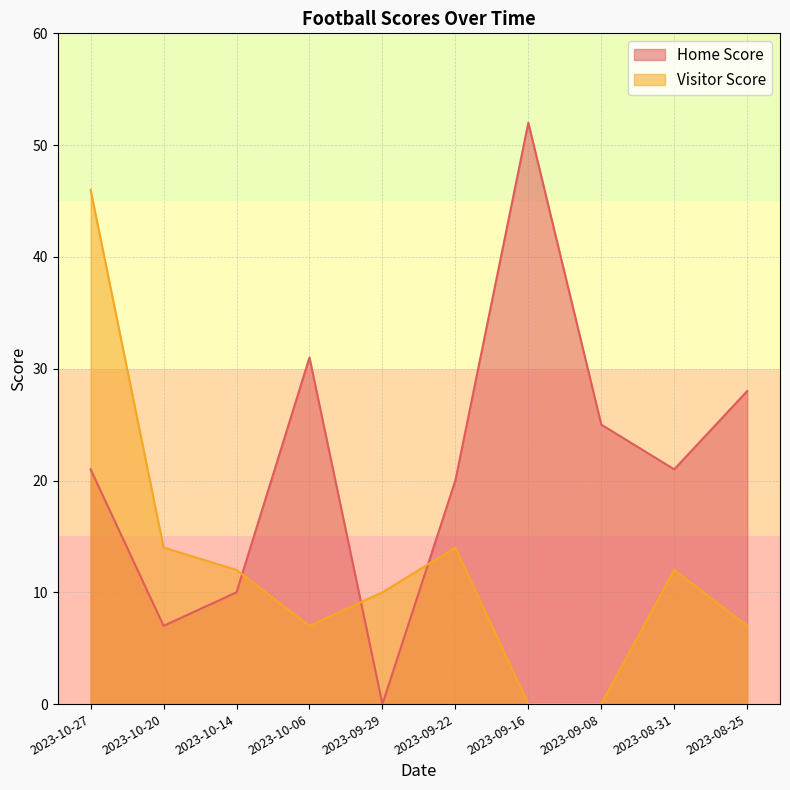

How many lines are shown in the chart?

2